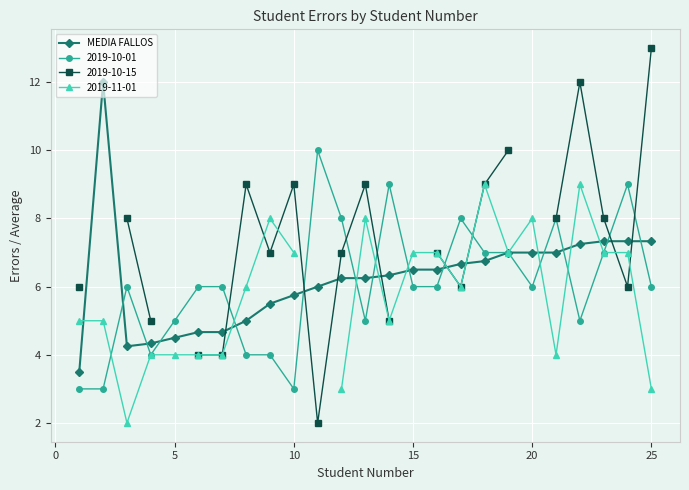

What is the difference between the maximum and second lowest values?

7.8